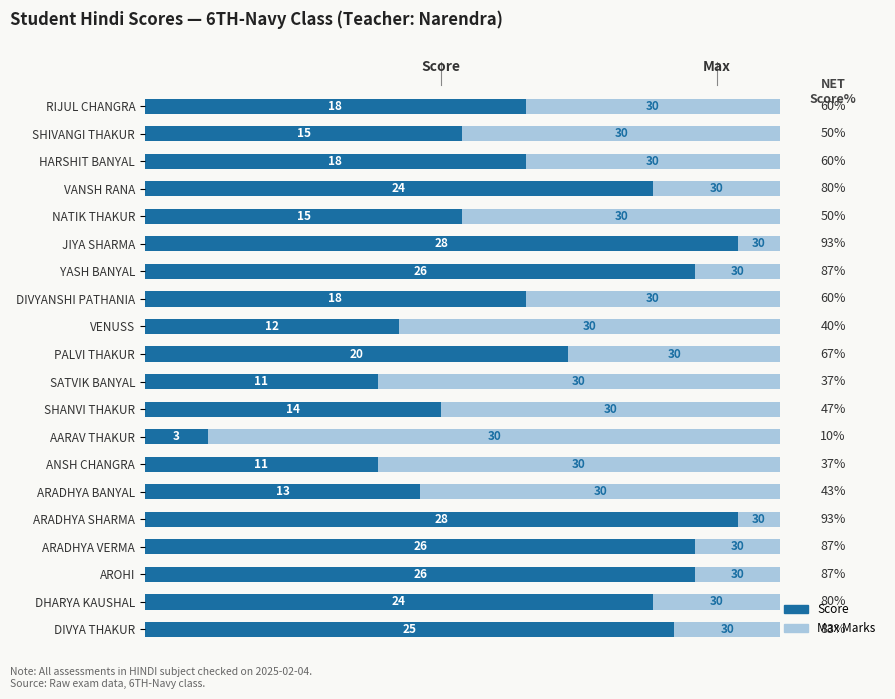

What is the average value of the Score series?

18.8